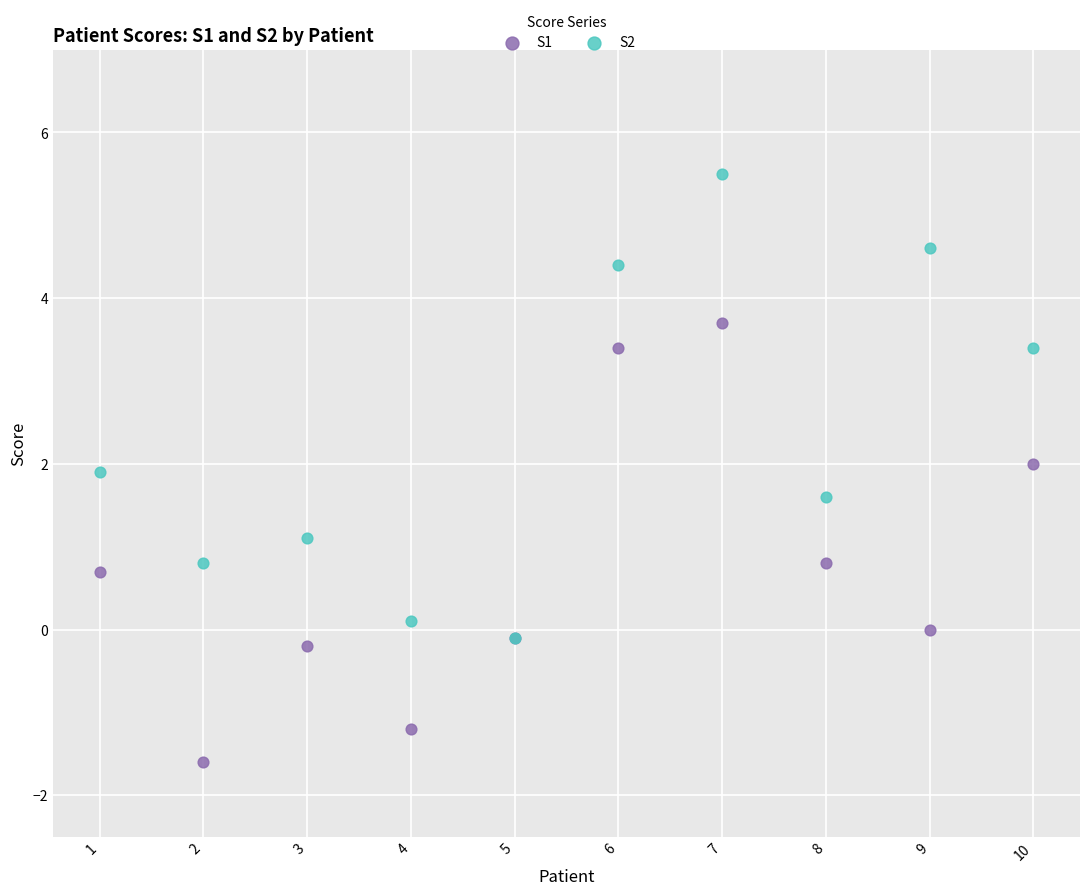

Across all series, what Y value is closest to 1?

1.1